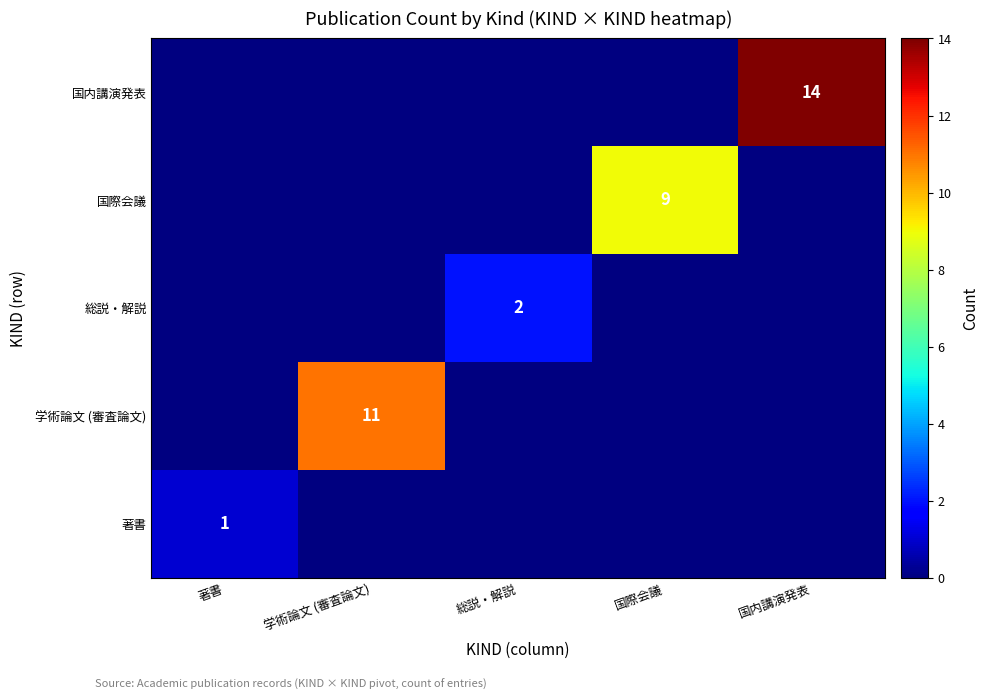

What is the sum of all 学術論文 (審査論文) values?

11